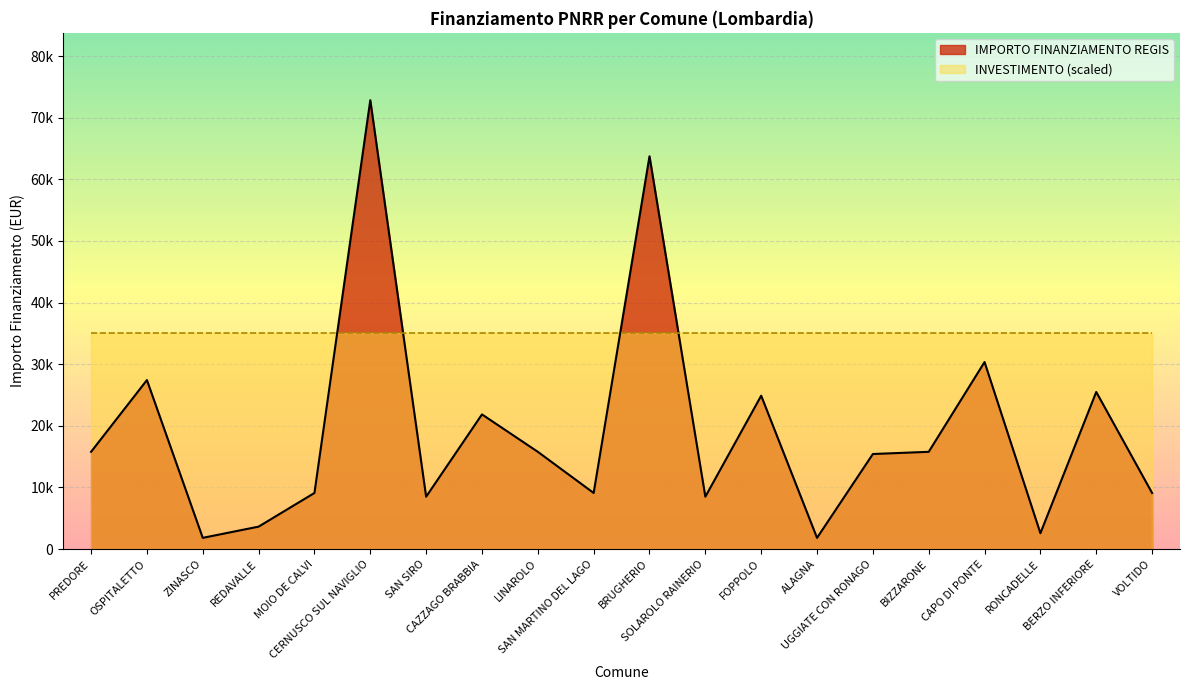

Approximately how many times larger is the value at ALAGNA compared to UGGIATE CON RONAGO?

0.1